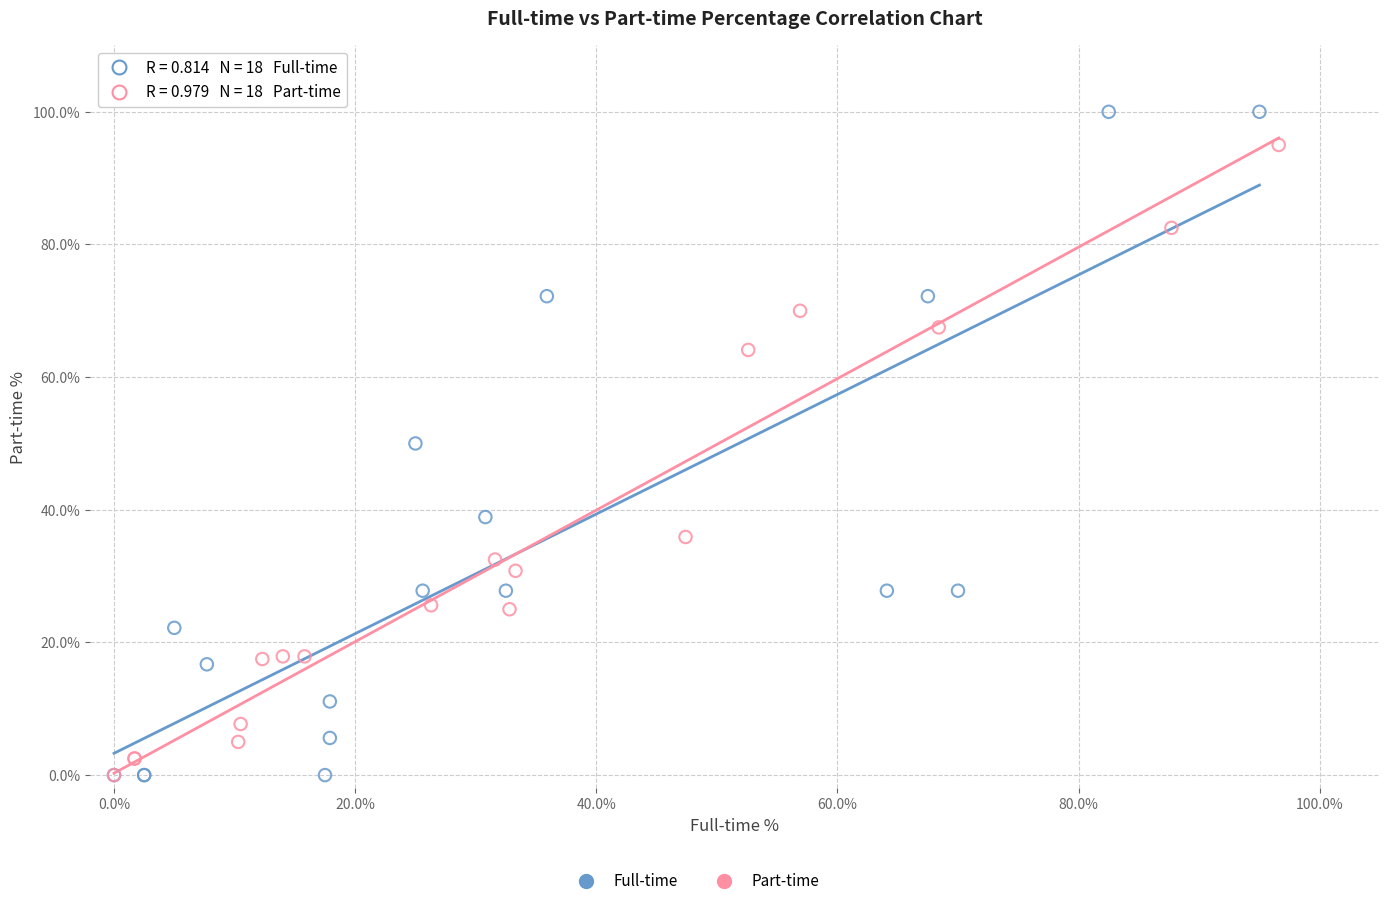

Which series reaches the maximum Y coordinate?

Full-time